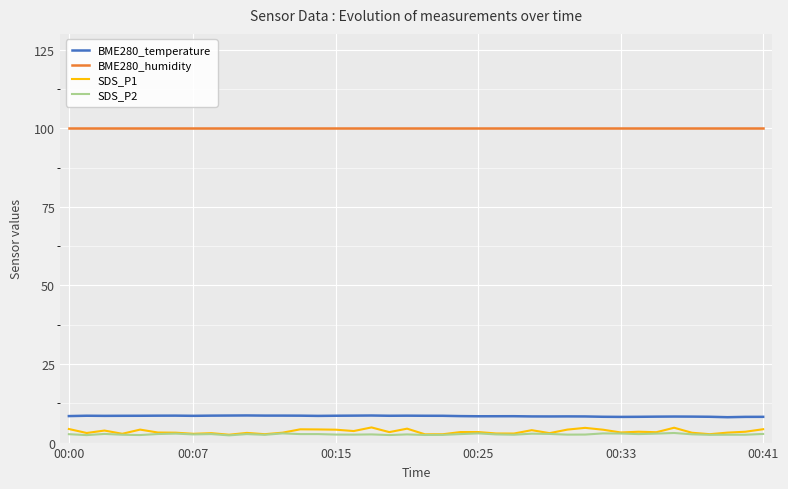

True or false: SDS_P1 and BME280_humidity cross at least once.

False